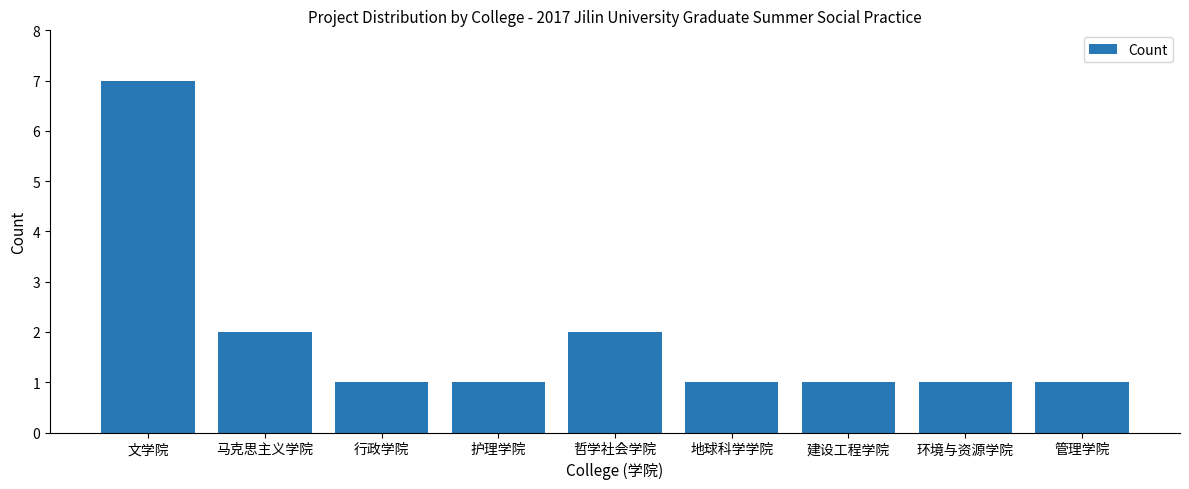

Which label corresponds to the largest value in the chart?

文学院